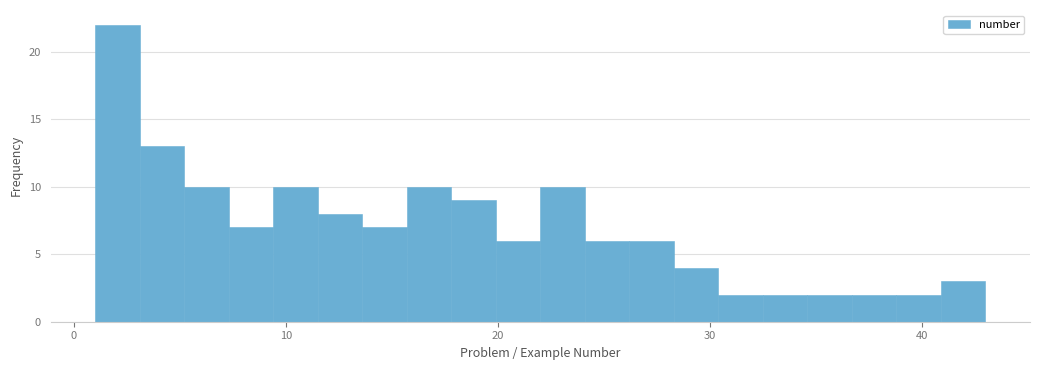

Around what value on the x-axis is the tallest bar? Give the approximate position of its centre, as read against the axis.

2